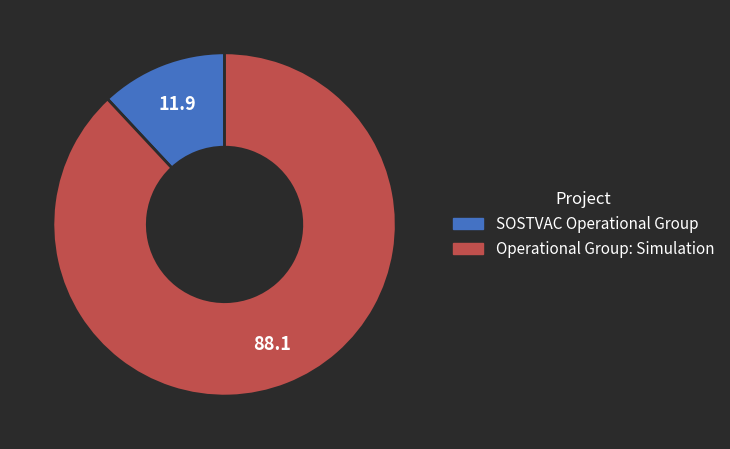

Which category accounts for the majority?

Operational Group: Simulation